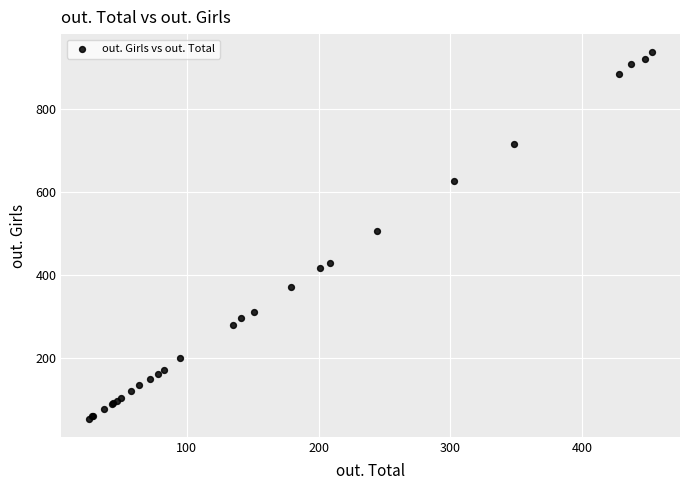

What Y value in the scatter plot is closest to 494?

505